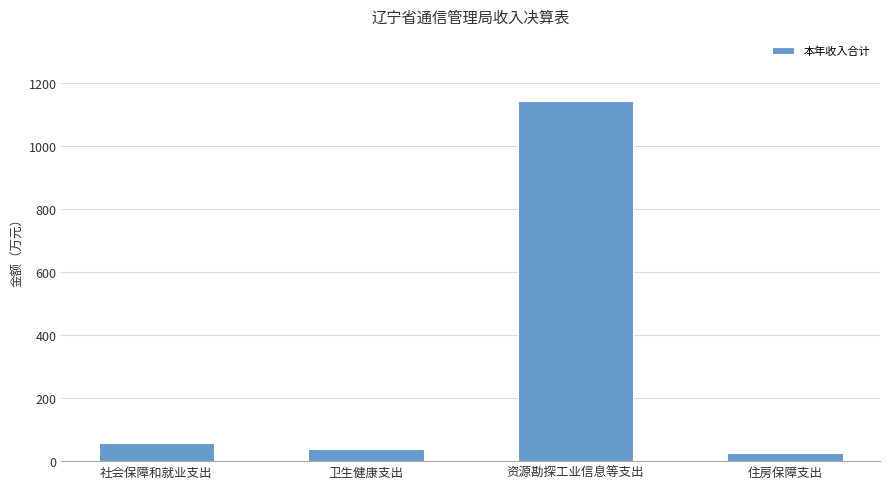

Does the chart contain stacked bars?

No